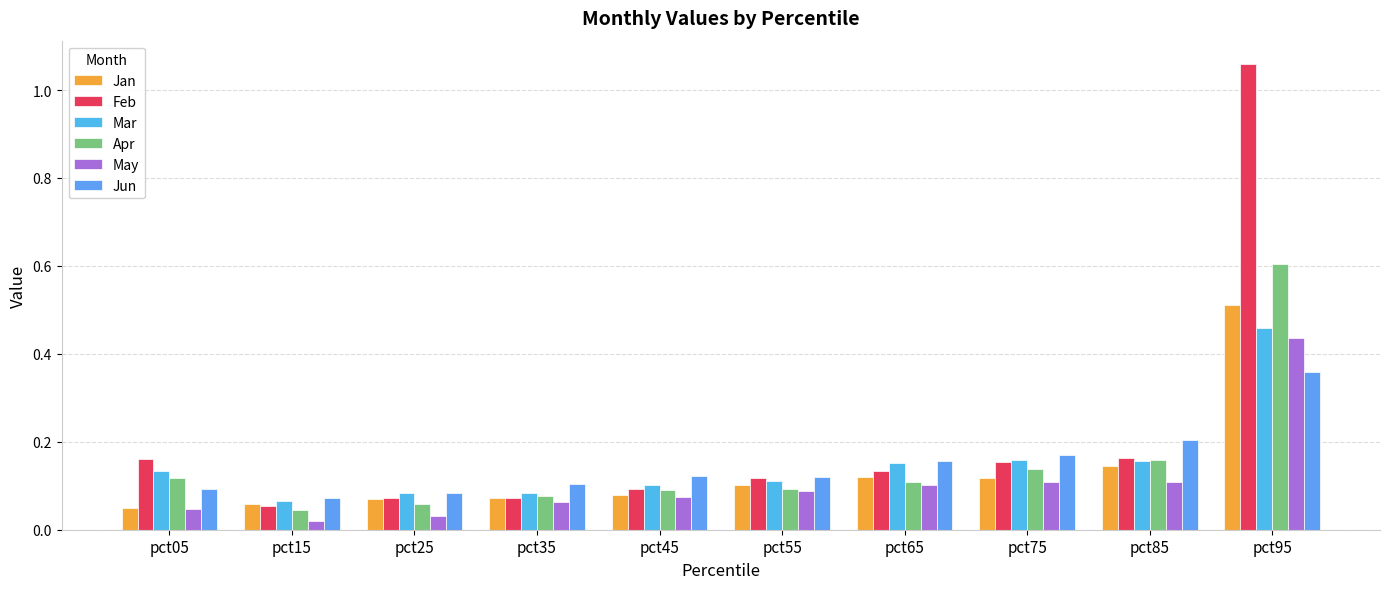

How many bars are there in total?

60